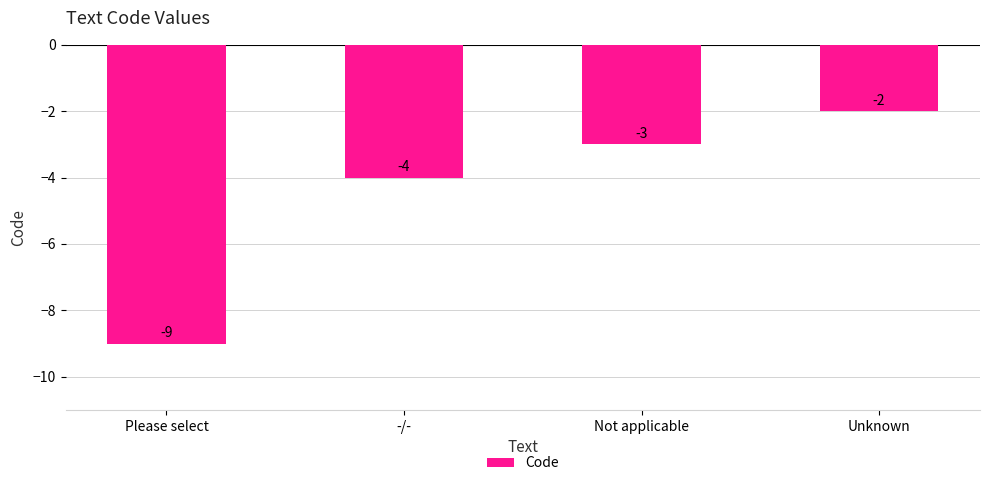

Reading left to right, transcribe all the data shown in this chart.

-9	-4	-3	-2